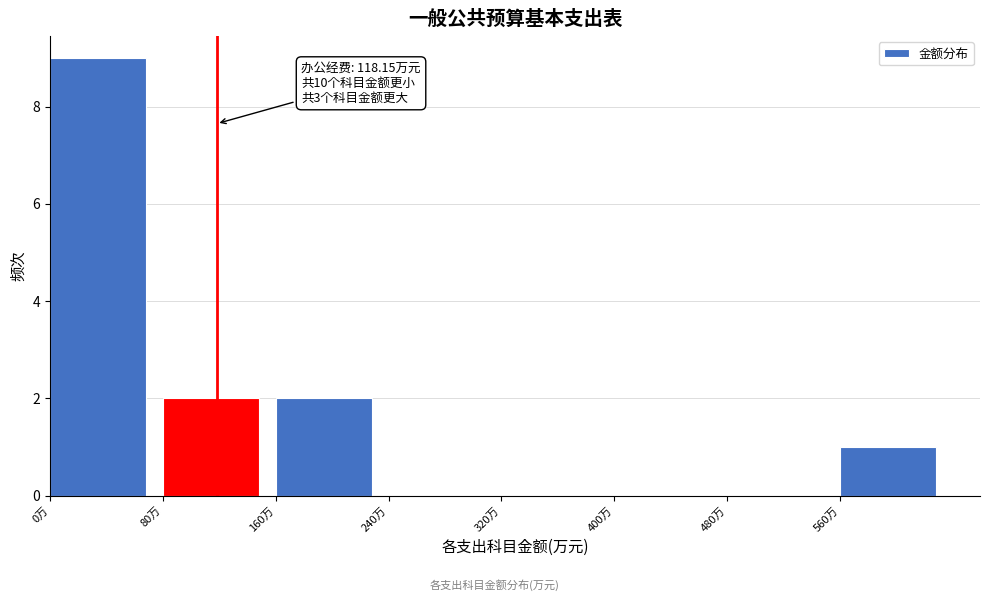

Over which range of the x-axis is the bar tallest?

0 to 80